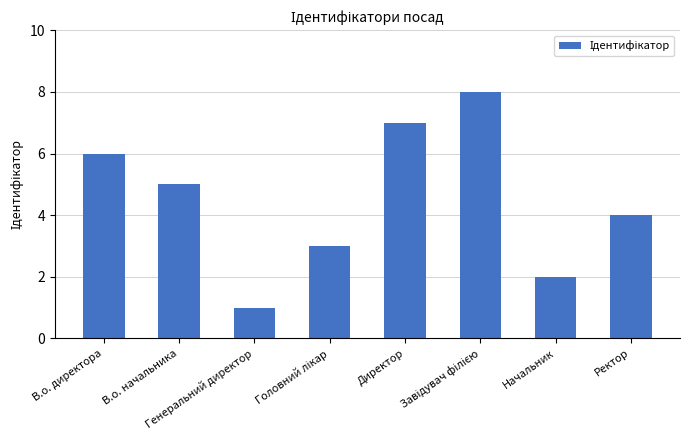

How many values are below 5?

4